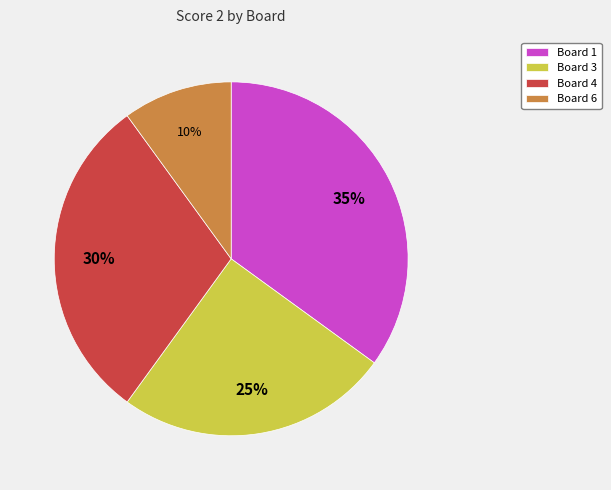

Which category has the biggest portion of the pie?

Board 1